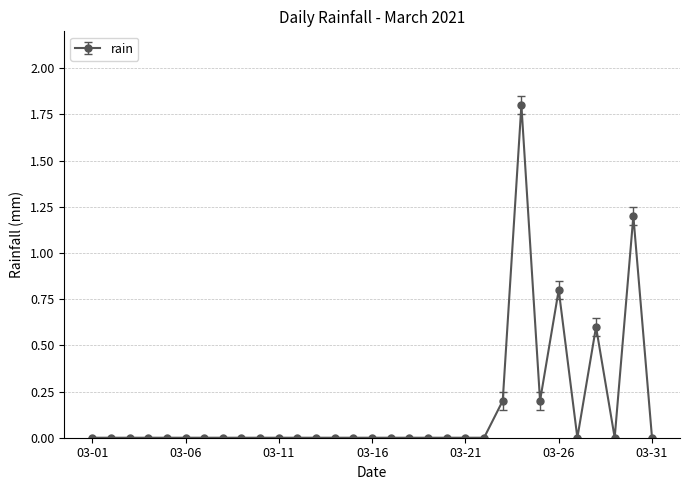

What is the difference between the maximum and second lowest values?

1.8